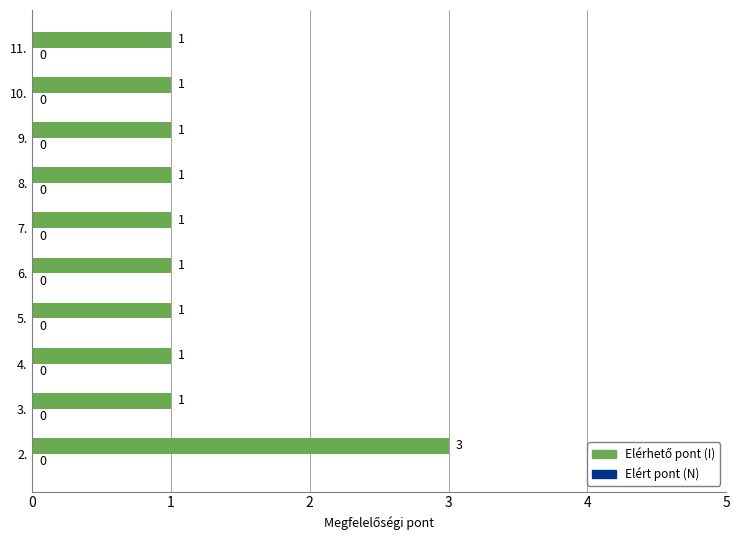

What is the greatest value displayed?

3